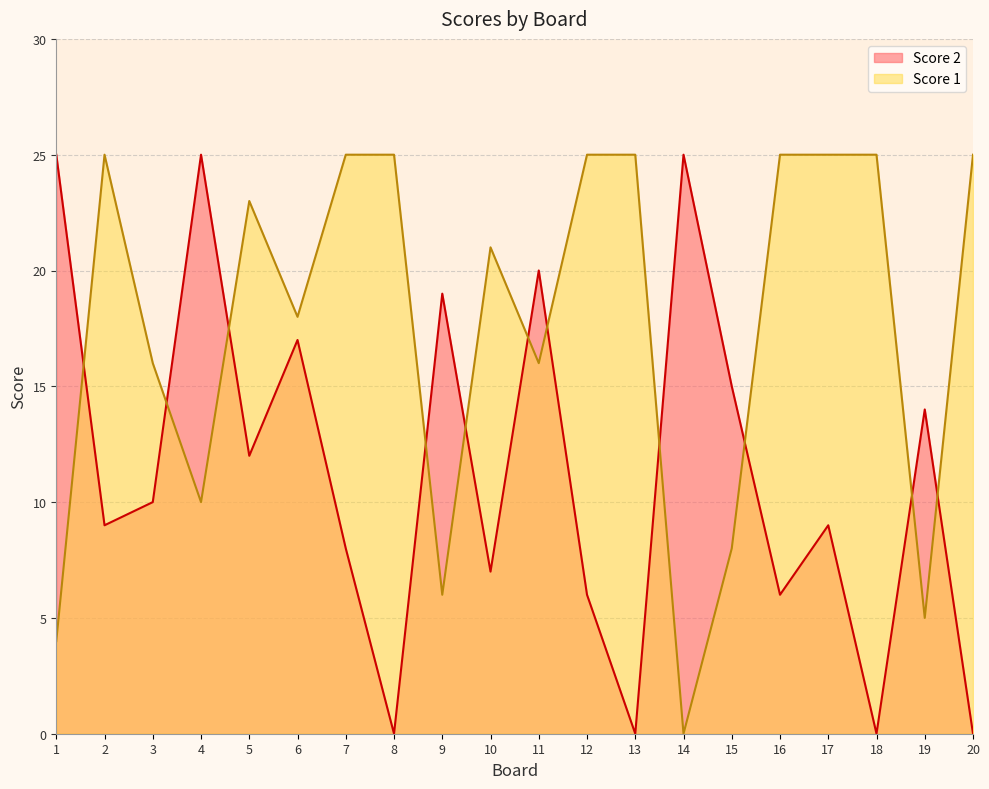

Reading left to right, what are all the values shown in this chart?

Score 2: 1=25	2=9	3=10	4=25	5=12	6=17	7=8	8=0	9=19	10=7	11=20	12=6	13=0	14=25	15=15	16=6	17=9	18=0	19=14	20=0
Score 1: 1=4	2=25	3=16	4=10	5=23	6=18	7=25	8=25	9=6	10=21	11=16	12=25	13=25	14=0	15=8	16=25	17=25	18=25	19=5	20=25